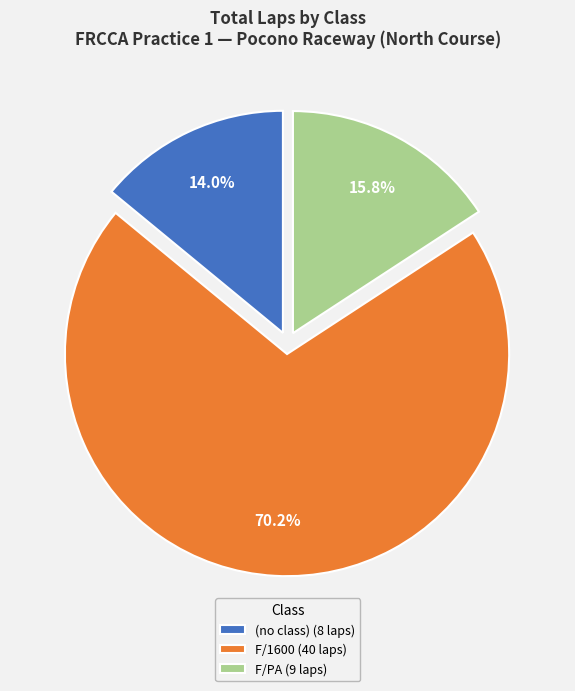

How many segments does this pie chart have?

3